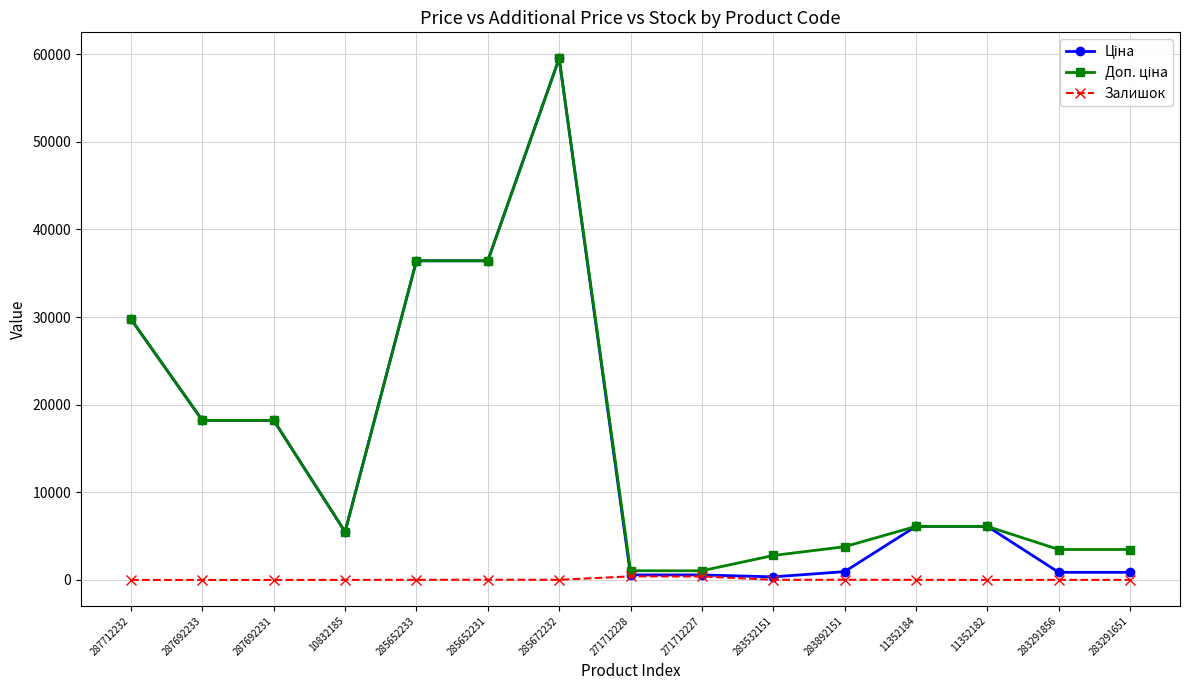

What is the greatest value displayed?

59523.0